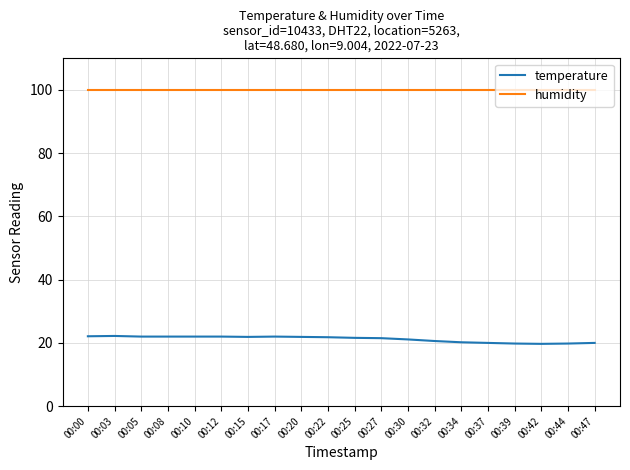

Which series has the largest total across all categories?

humidity